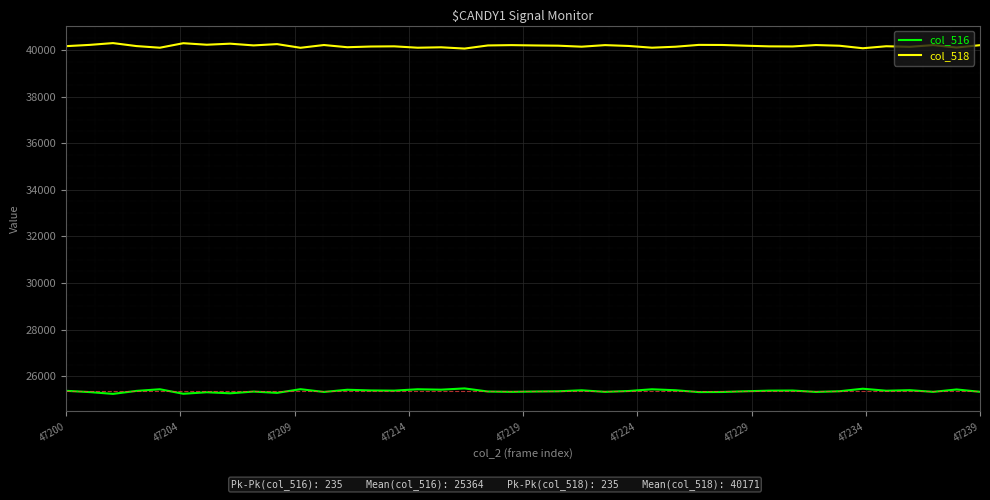

What is the maximum value shown in the chart?

40293